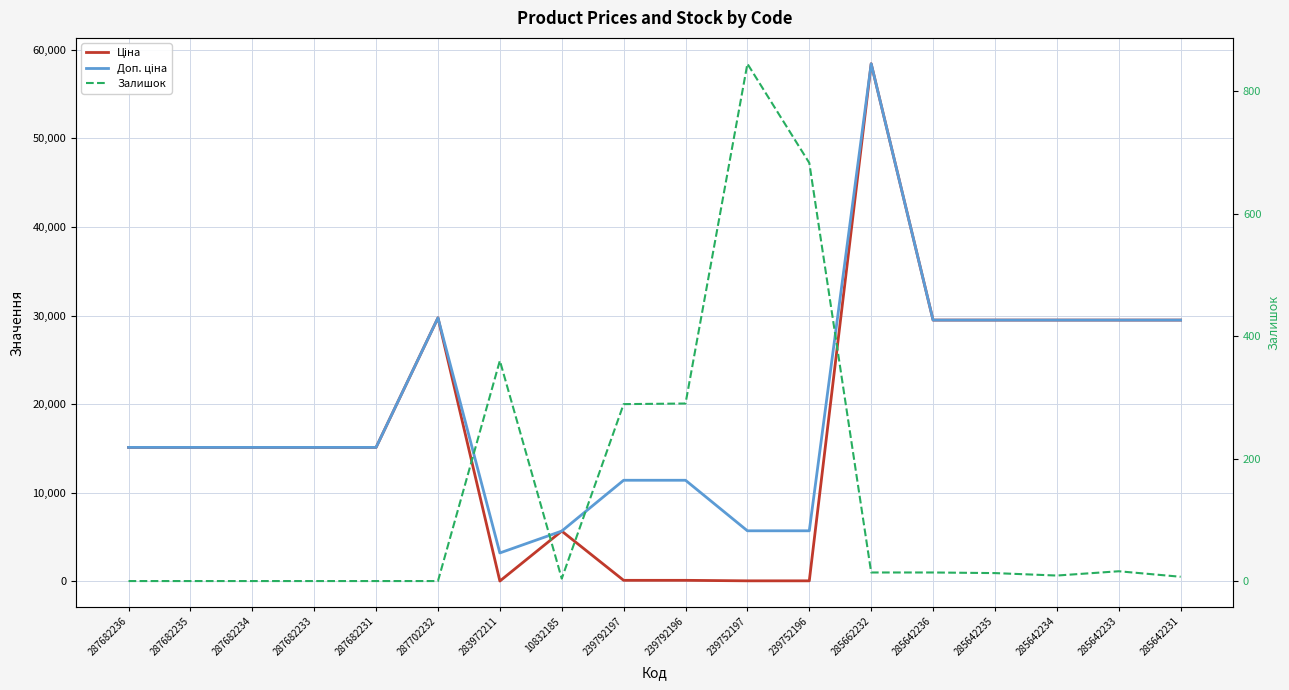

How many values in the Доп. ціна series exceed 15120?

7